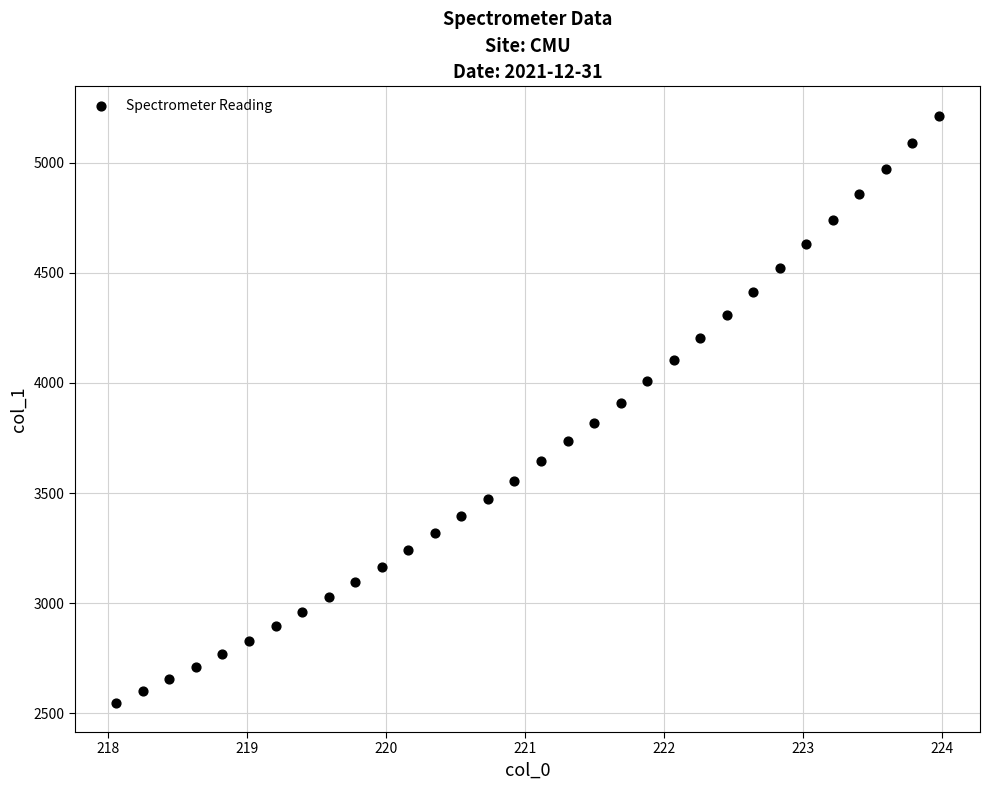

What is the range of X values (max minus min)?

5.9